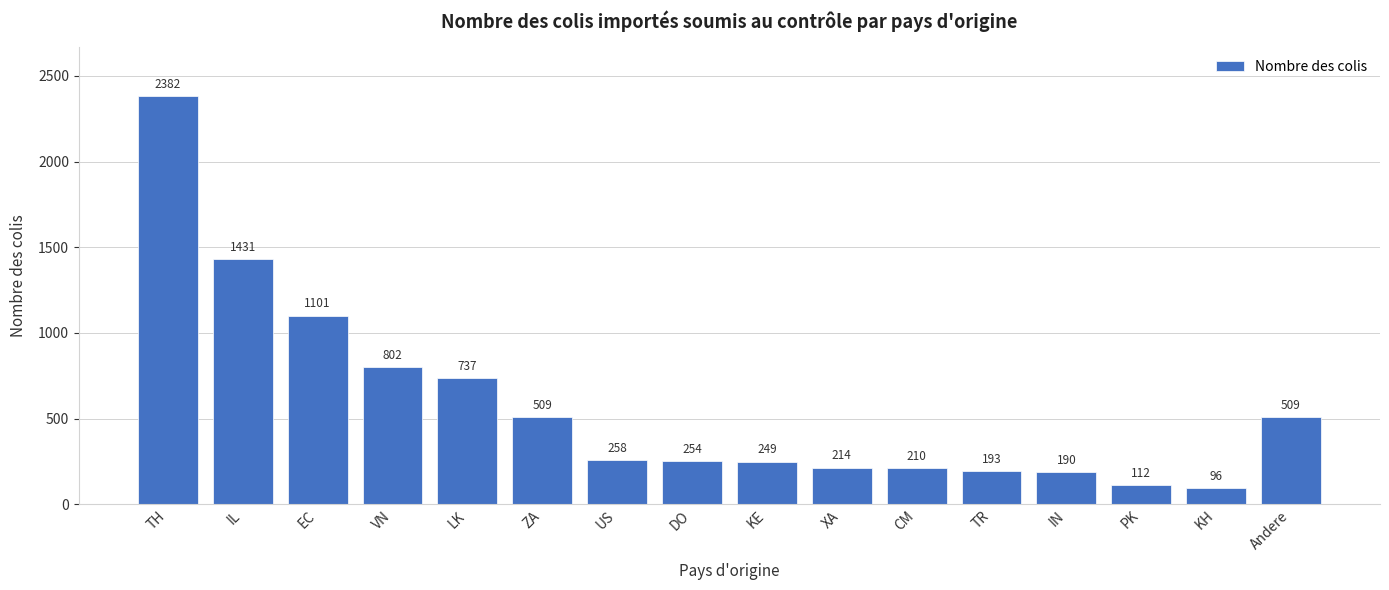

Reading left to right, list all the values displayed in this chart.

TH=2382	IL=1431	EC=1101	VN=802	LK=737	ZA=509	US=258	DO=254	KE=249	XA=214	CM=210	TR=193	IN=190	PK=112	KH=96	Andere=509